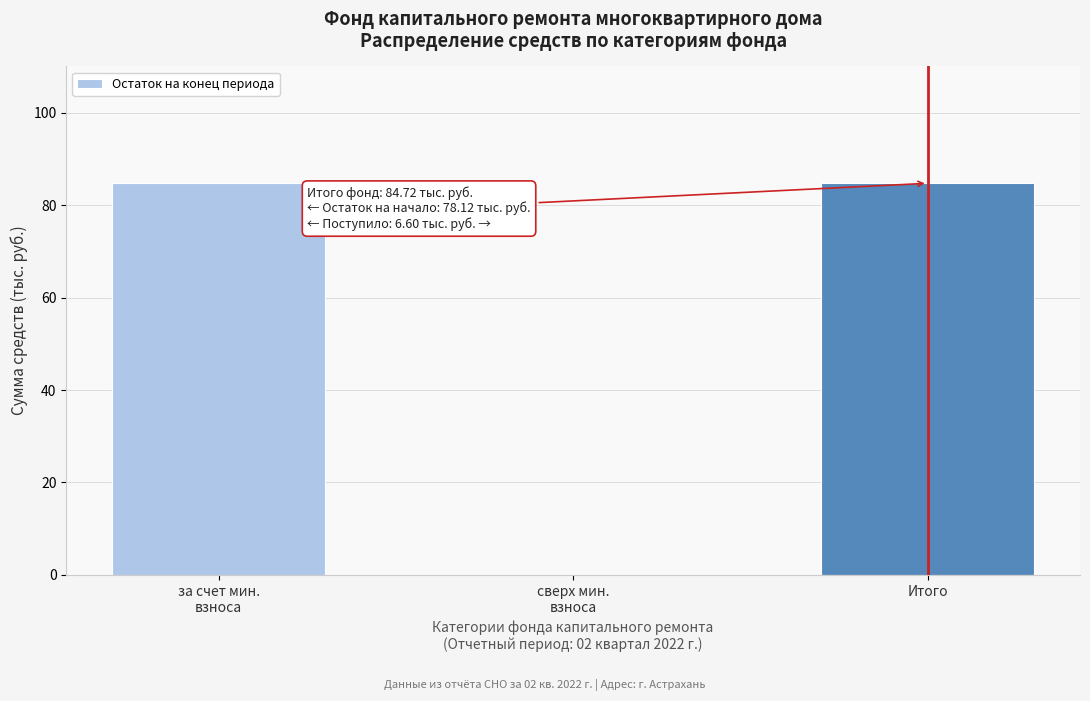

The chart shows a value of 149.1 at Итого. True or false?

False